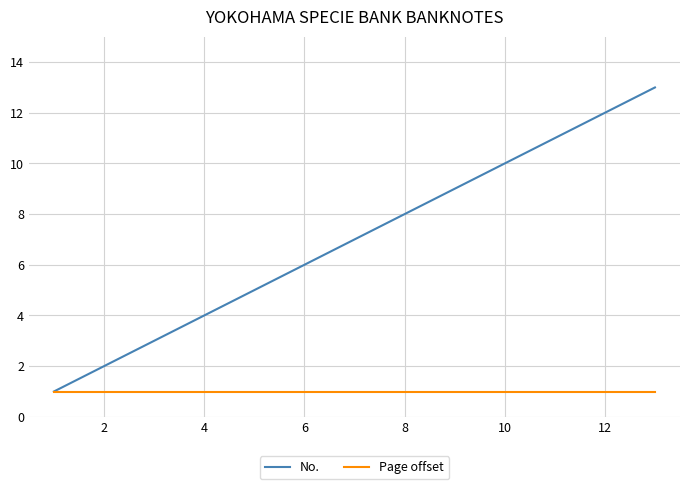

Rank the series by their average value, from lowest to highest.

Page offset, No.